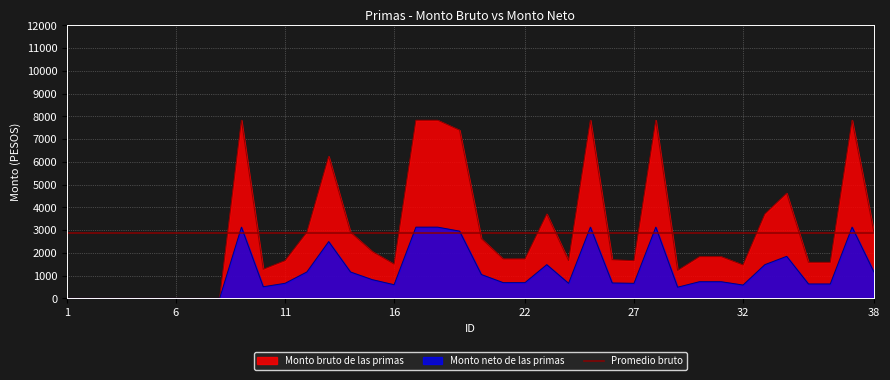

Does the chart display data point markers on the line(s)?

No